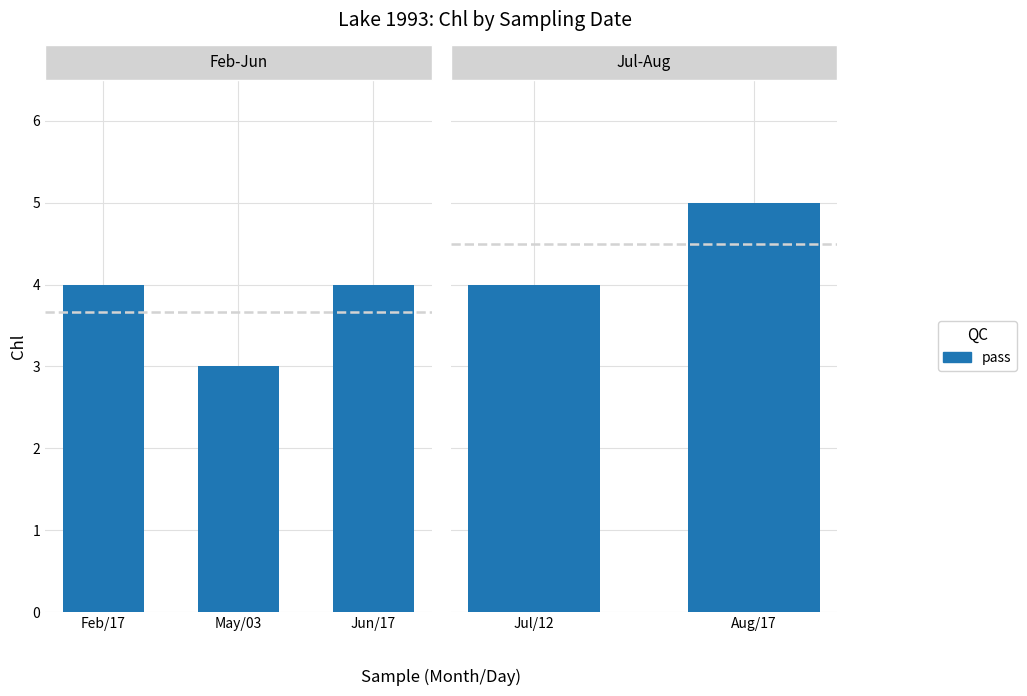

Does the chart contain any negative values?

No